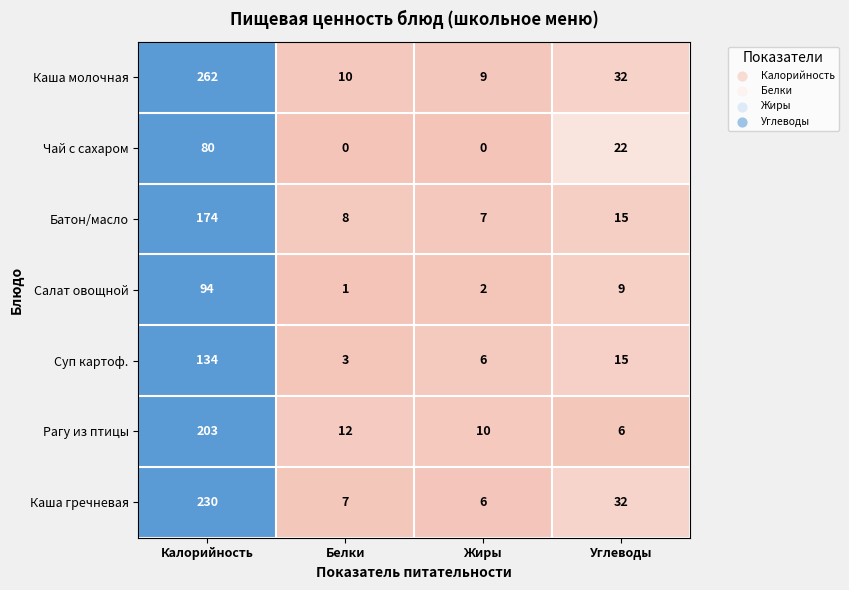

List the series in order of their peak value, lowest first.

Чай с сахаром, Салат овощной, Суп картоф., Батон/масло, Рагу из птицы, Каша гречневая, Каша молочная